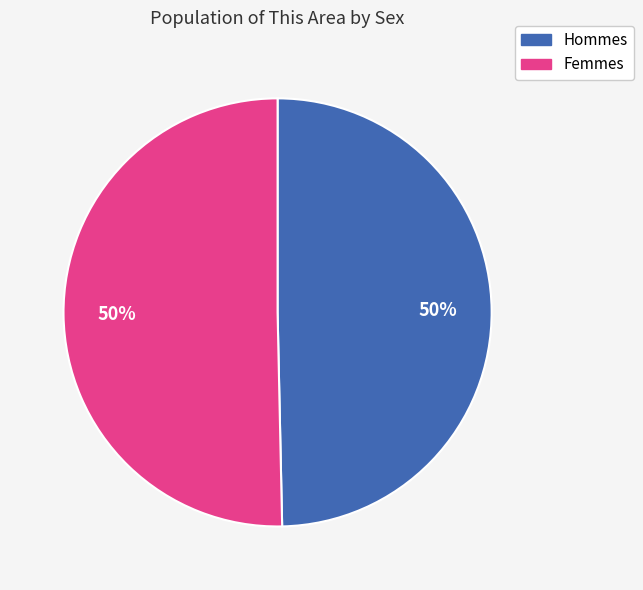

To the nearest percent, what is the average slice percentage?

50%